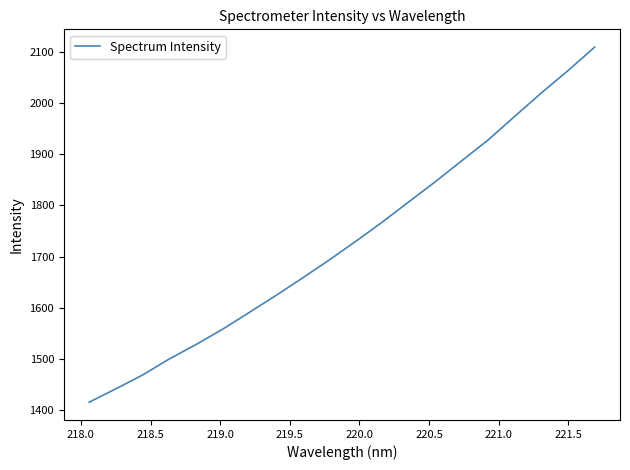

Reading left to right, what are all the values shown in this chart?

1415.3	1441.5	1468.4	1499.7	1527.7	1557.7	1590.4	1623.5	1657.7	1692.7	1729.3	1767.0	1806.7	1846.1	1887.4	1928.4	1974.5	2020.2	2063.8	2109.5